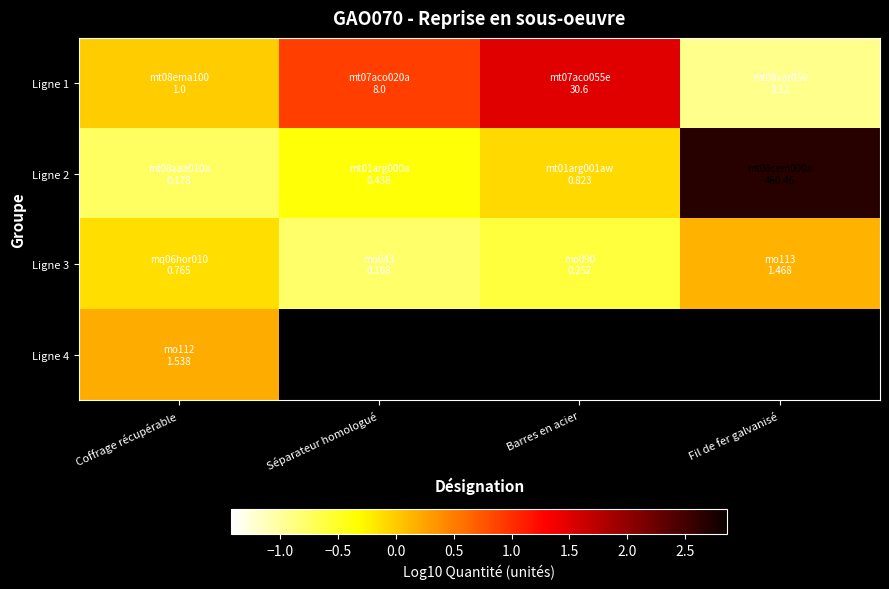

What is the average value of the Ligne 3 series?

-0.3